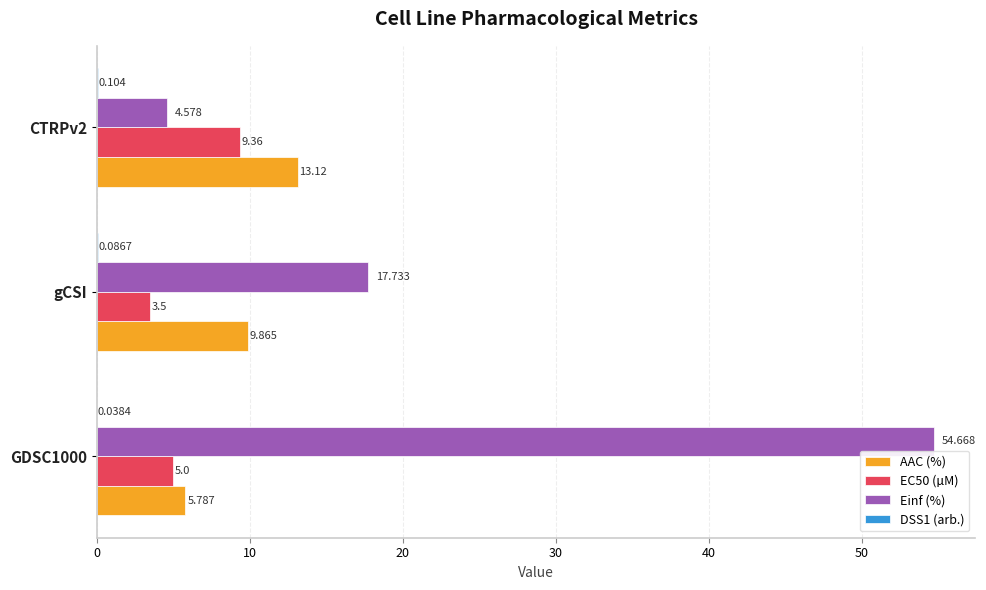

Which series has the largest total across all categories?

Einf (%)